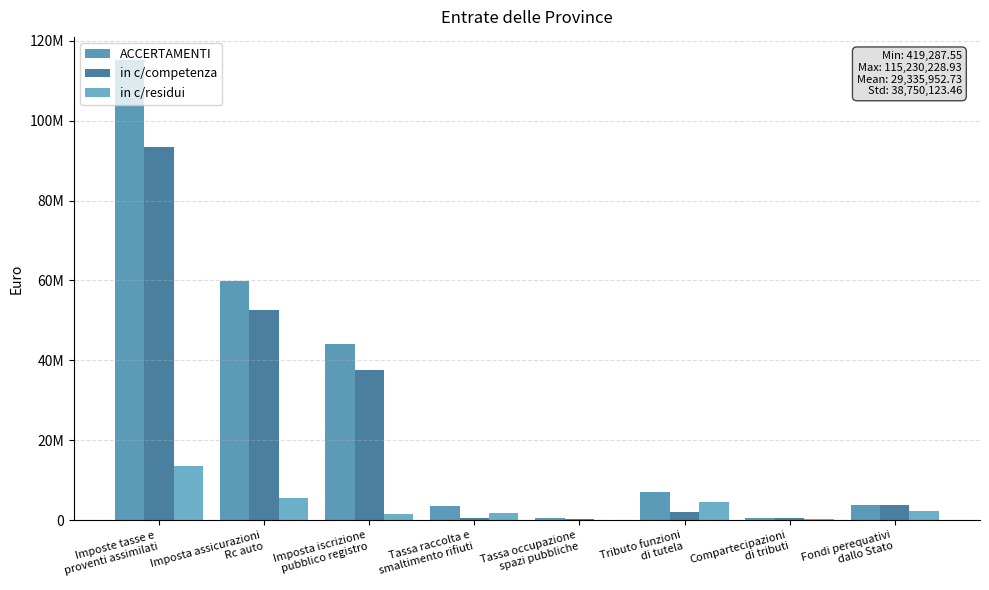

Which series has the largest range (max minus min)?

ACCERTAMENTI